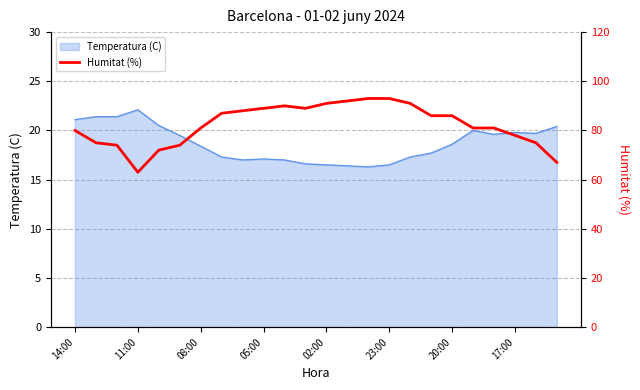

What is the approximate value at 17:00?

78